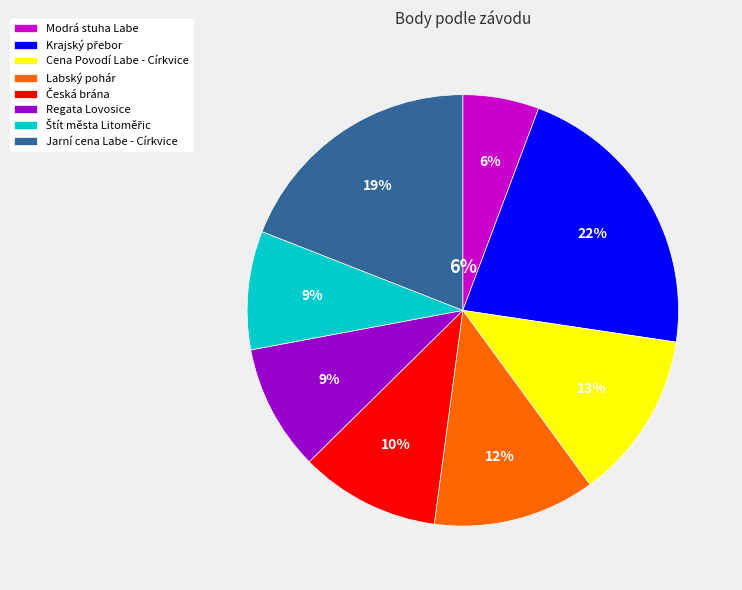

To the nearest percent, what is the combined percentage of Štít města Litoměřic and Modrá stuha Labe?

15%